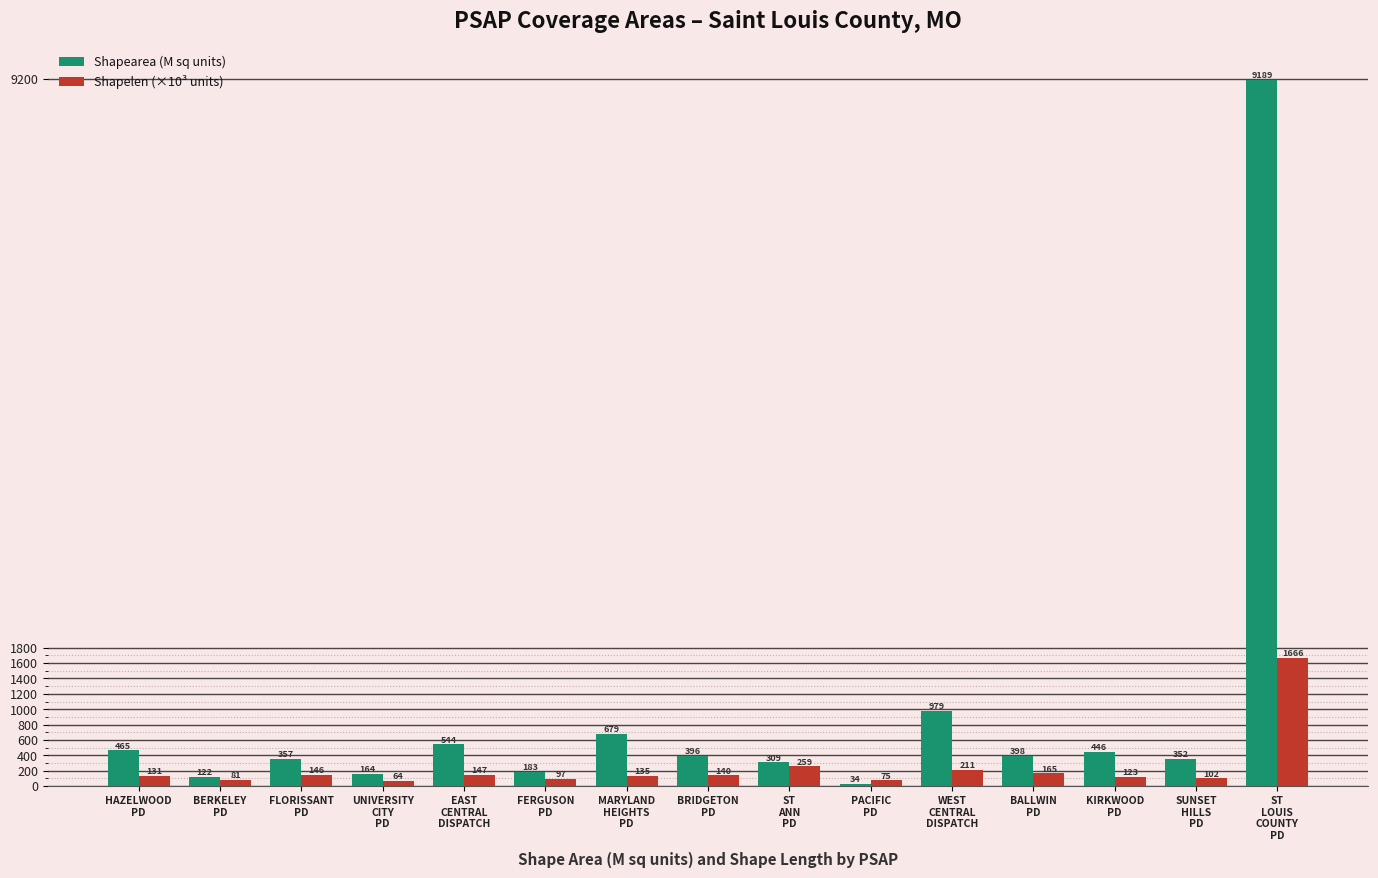

List the series in order of their peak value, highest first.

Shapearea (M sq units), Shapelen (×10³ units)